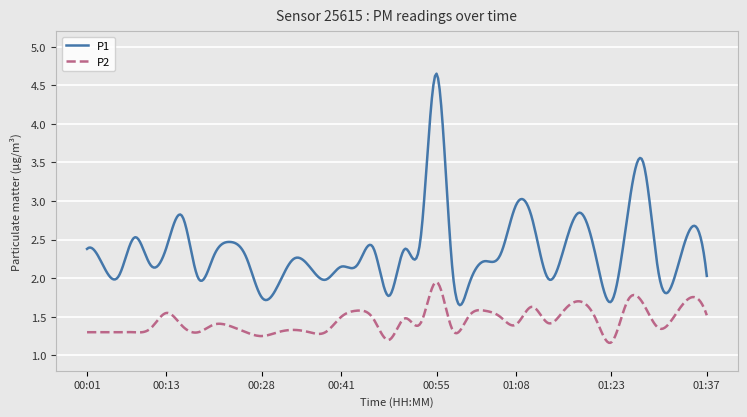

Which series has the largest total across all categories?

P1